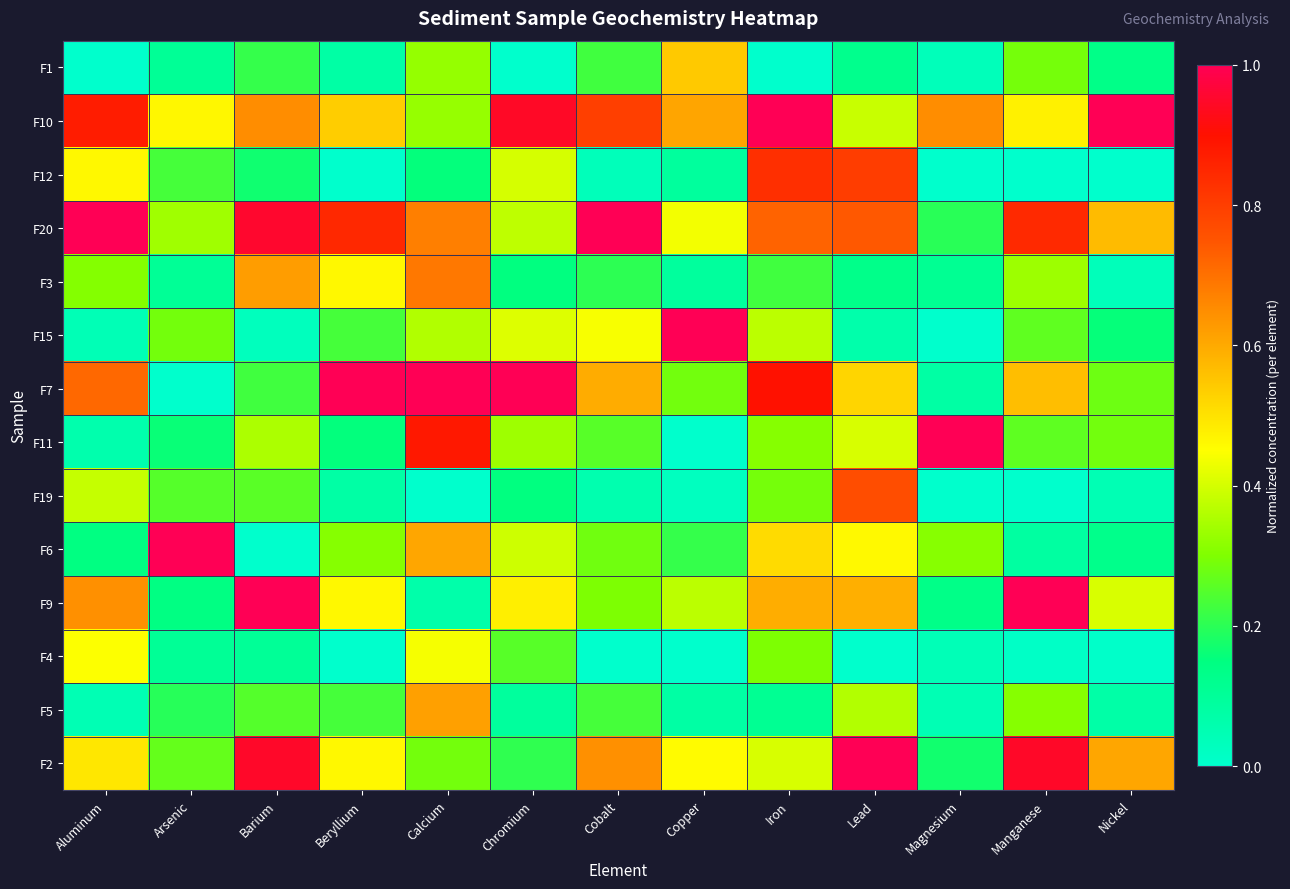

What is the maximum value shown in the chart?

1.0